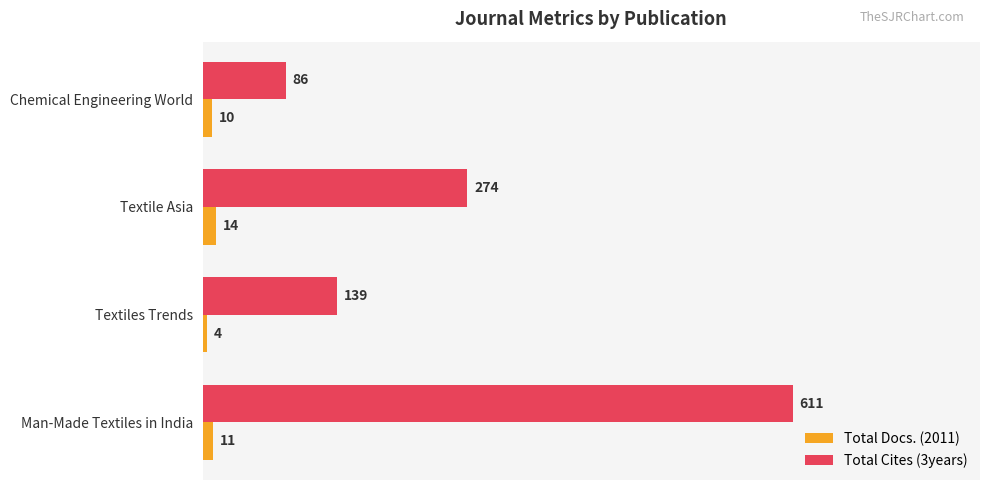

Rank the categories by Total Docs. (2011) value from lowest to highest.

Textiles Trends, Chemical Engineering World, Man-Made Textiles in India, Textile Asia